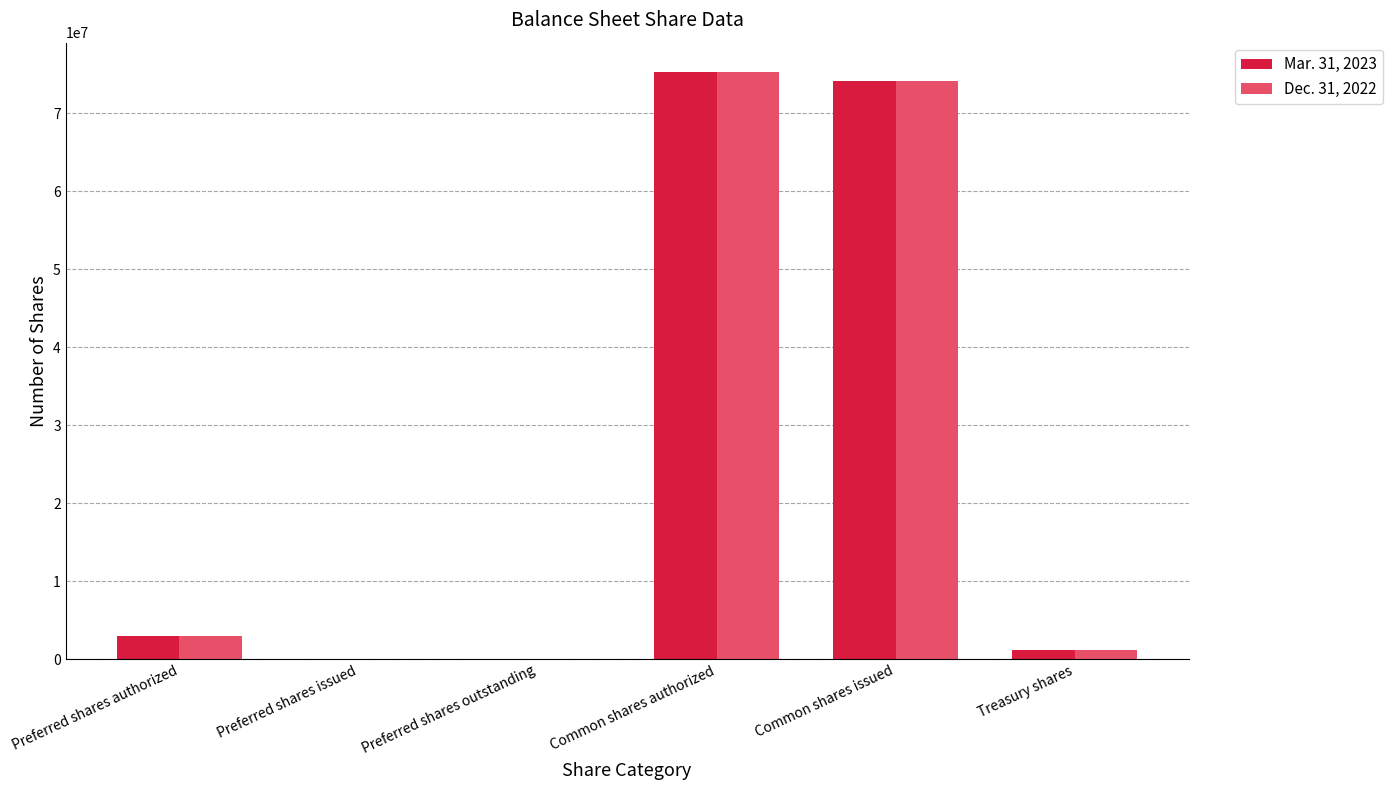

Are the bars grouped side by side (vs. stacked)?

Yes